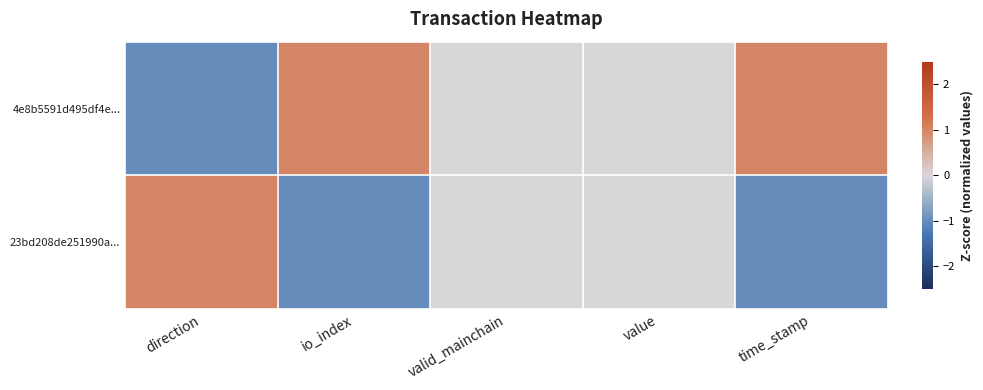

Rank the series at time_stamp from lowest to highest value.

23bd208de251990a..., 4e8b5591d495df4e...